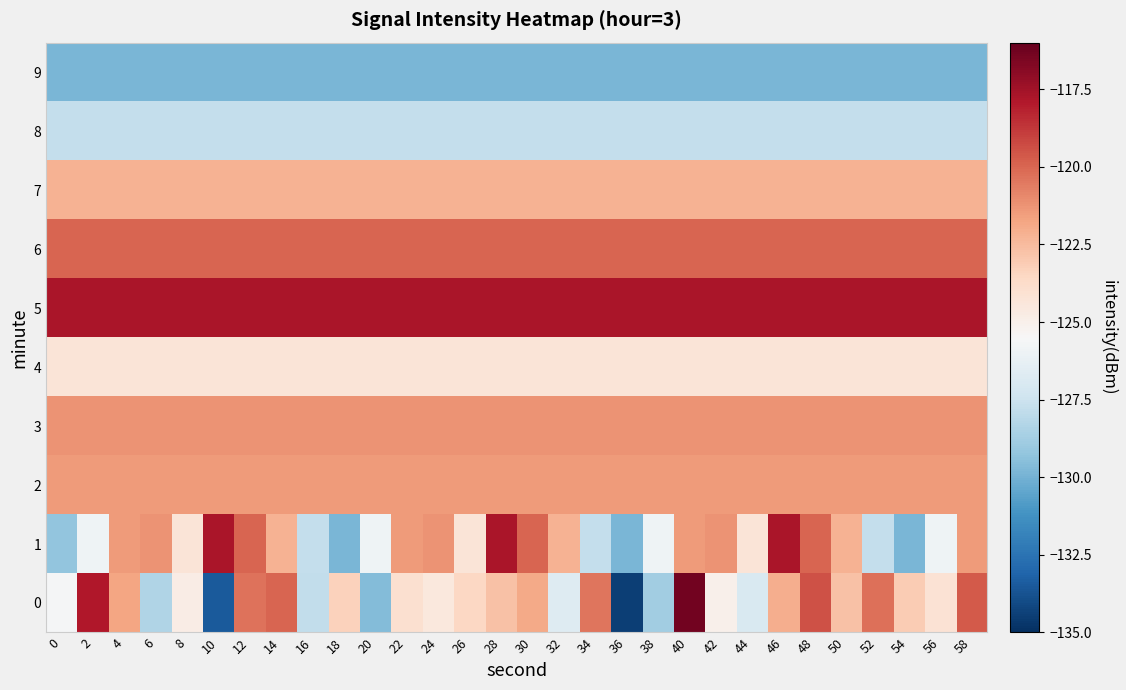

Count the number of categories in the chart.

30